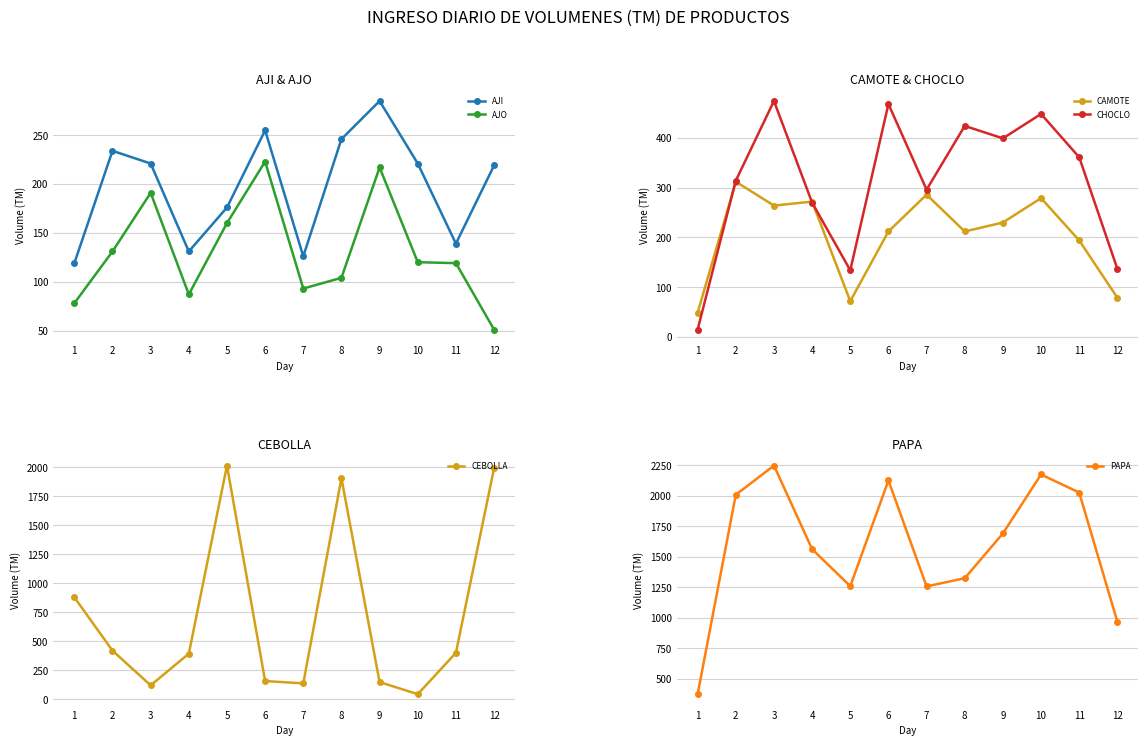

How many data points in CEBOLLA are less than 402?

6